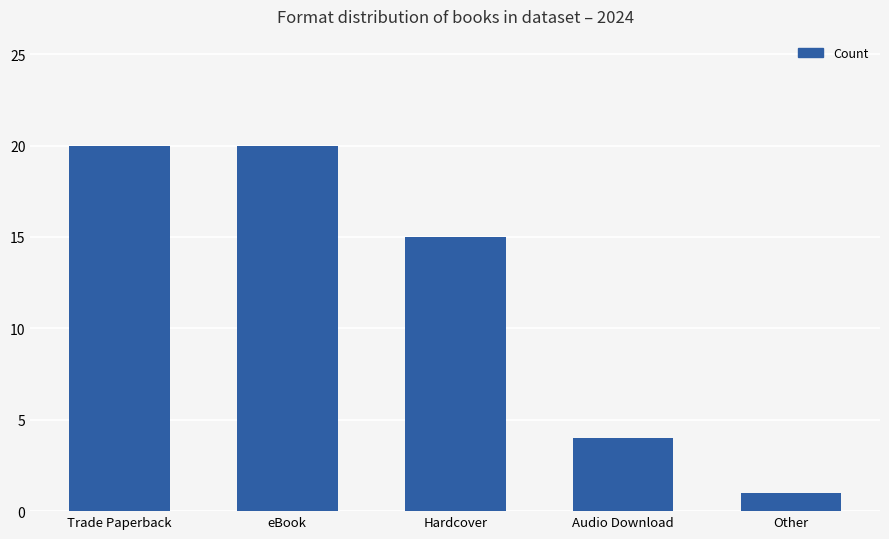

Is it true that the value at Hardcover is 25?

False